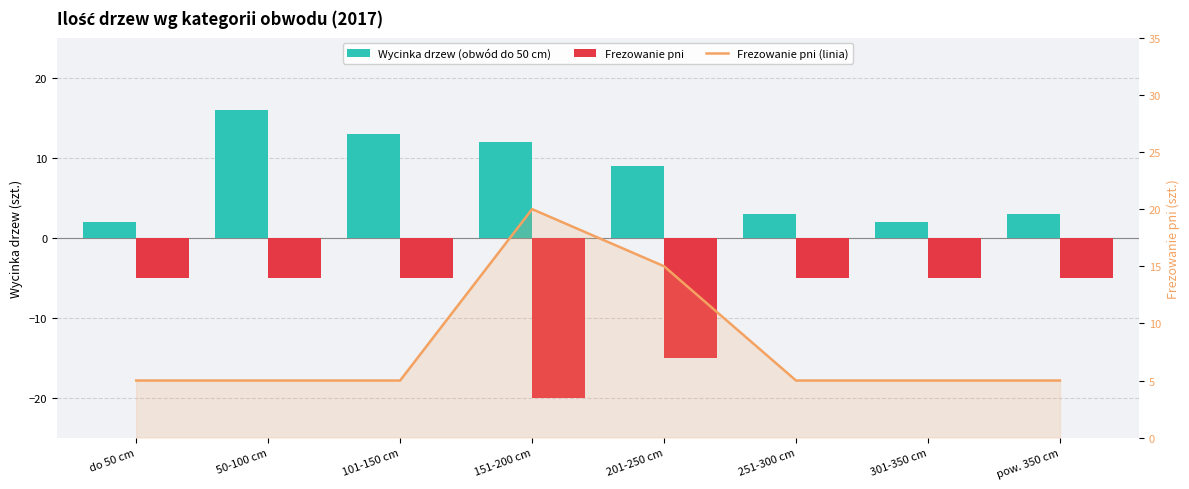

At which label does Frezowanie pni reach its minimum?

151-200 cm